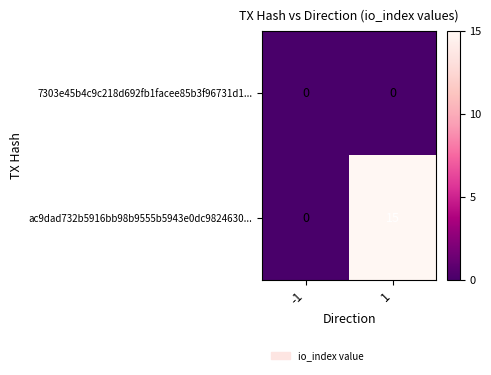

Rank the series by their average value, from highest to lowest.

ac9dad732b5916bb98b9555b5943e0dc9824630..., 7303e45b4c9c218d692fb1facee85b3f96731d1...